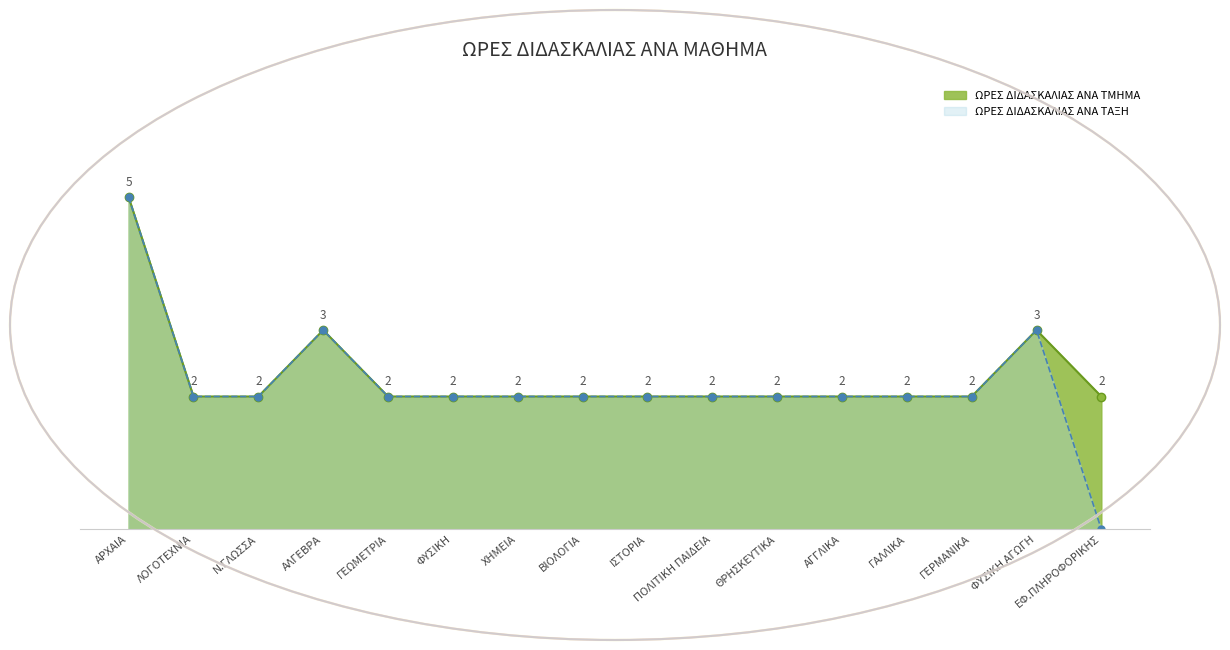

Between ΓΕΡΜΑΝΙΚΑ and 18, which series saw the biggest shift?

ΩΡΕΣ ΔΙΔΑΣΚΑΛΙΑΣ ΑΝΑ ΤΜΗΜΑ